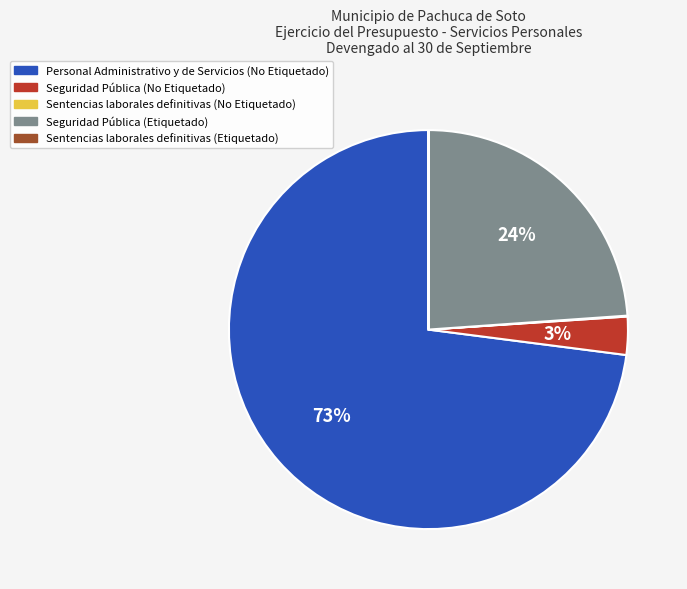

Which category has the biggest portion of the pie?

Personal Administrativo y de Servicios (No Etiquetado)